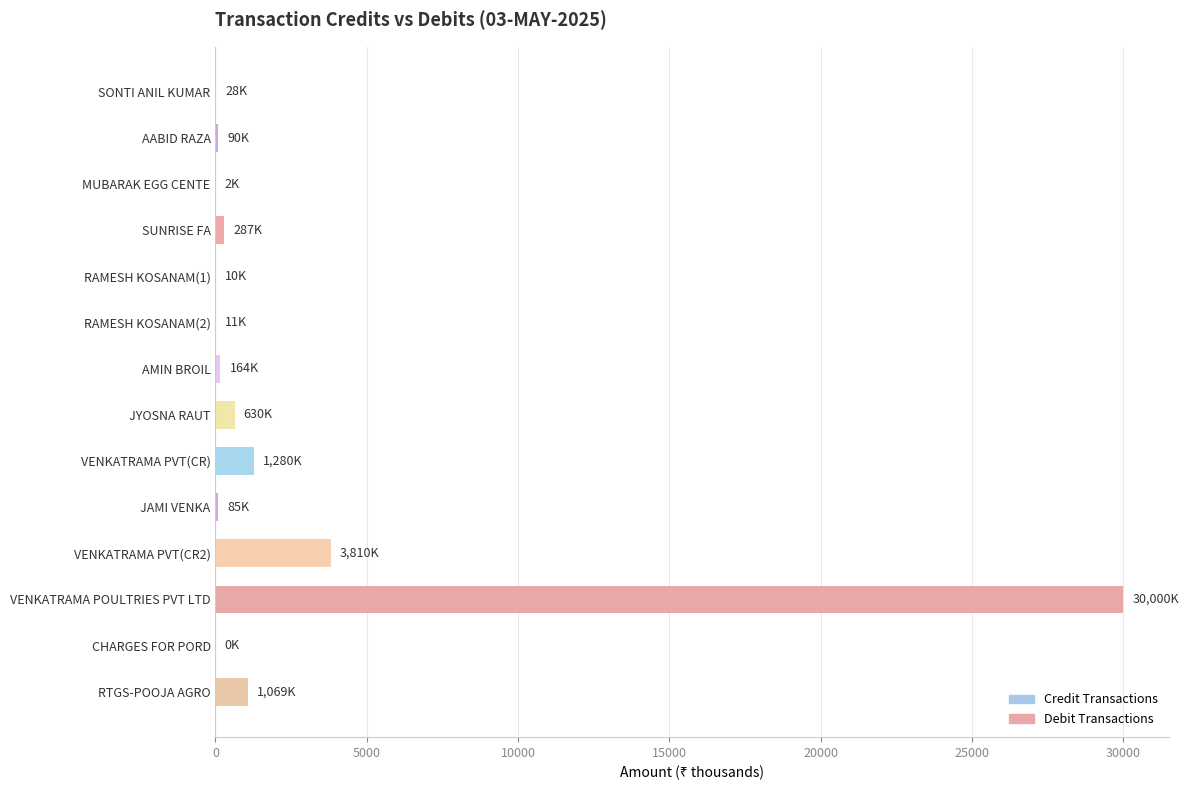

At which category does the chart reach its peak across all series?

VENKATRAMA POULTRIES PVT LTD